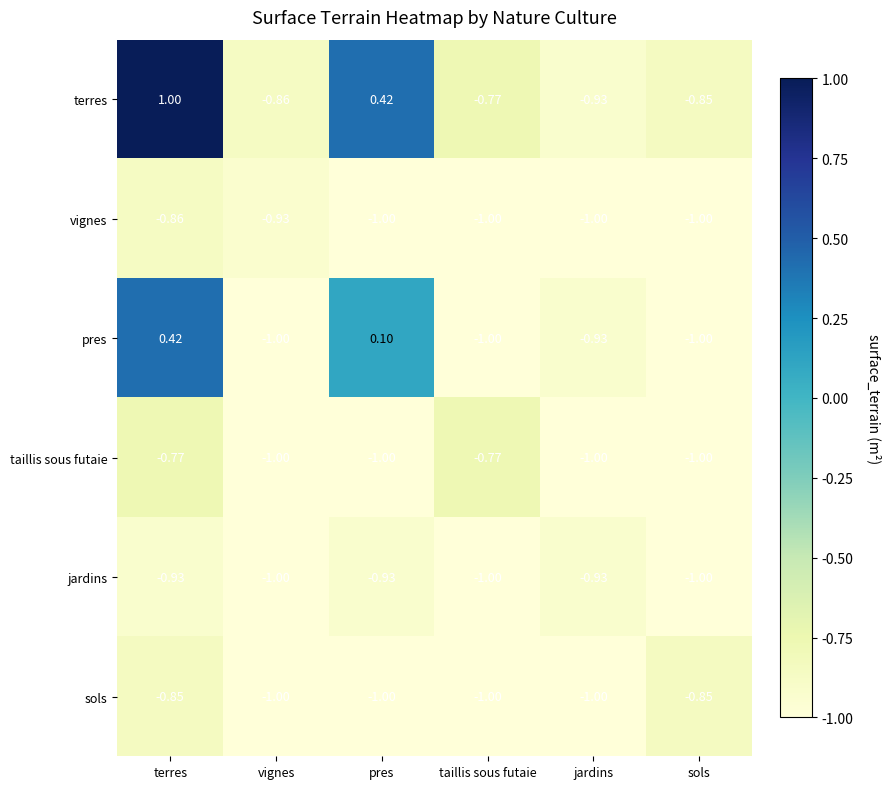

Which series has the largest total across all categories?

terres